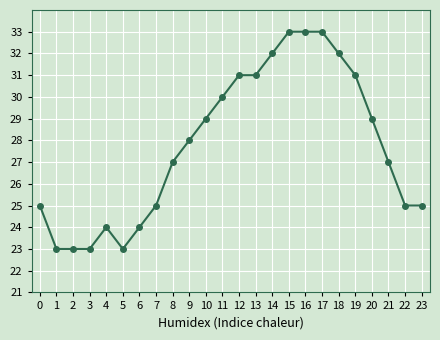

Where is the data nearest to the value 28?

9